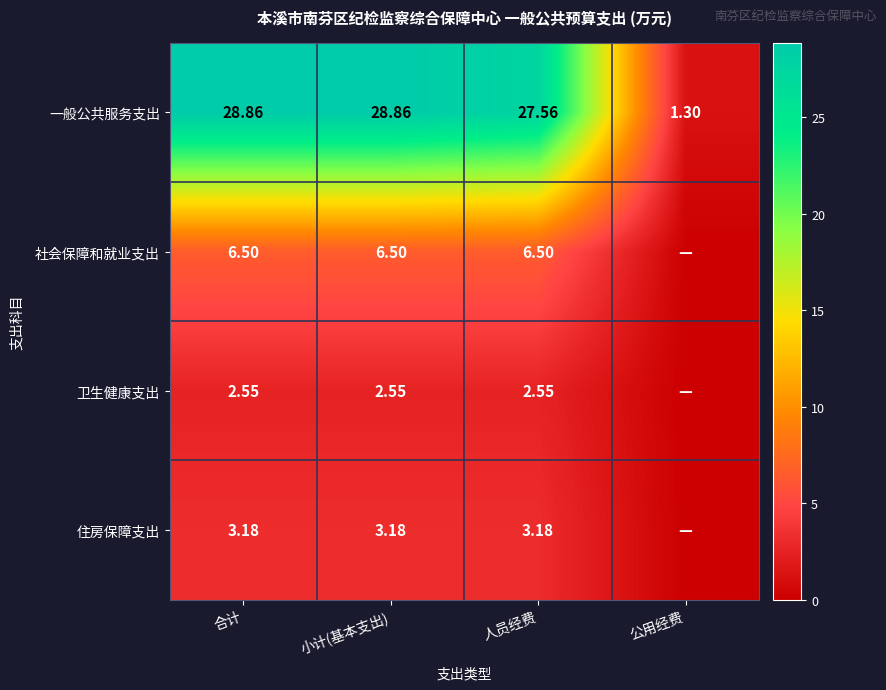

At which category is the sum across all series the highest?

合计